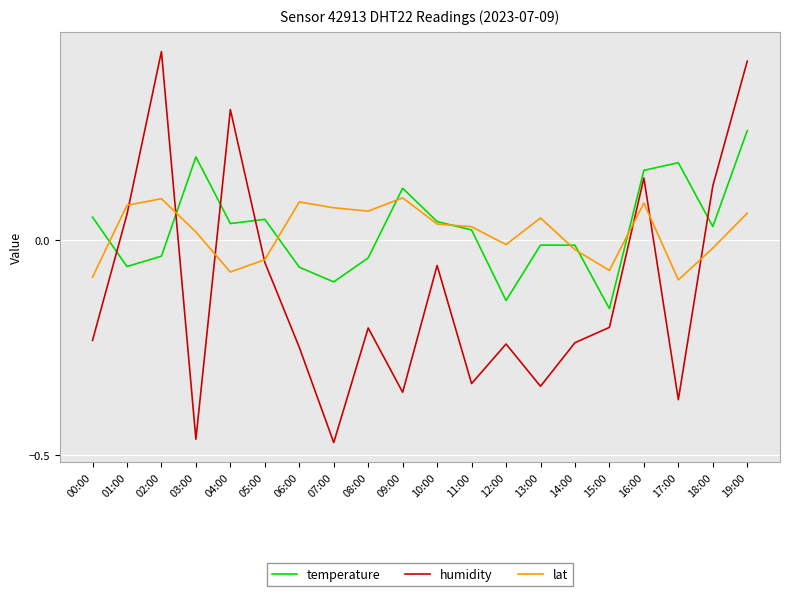

The lat series shows -0.0 at 14:00. True or false?

True